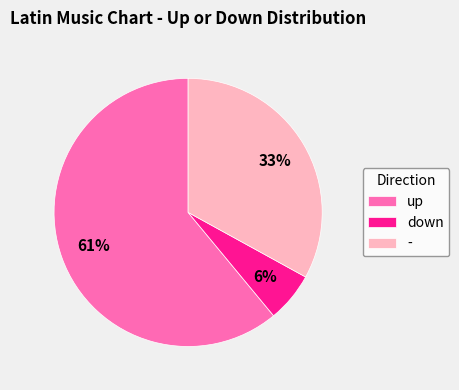

Which slice is the smallest?

down